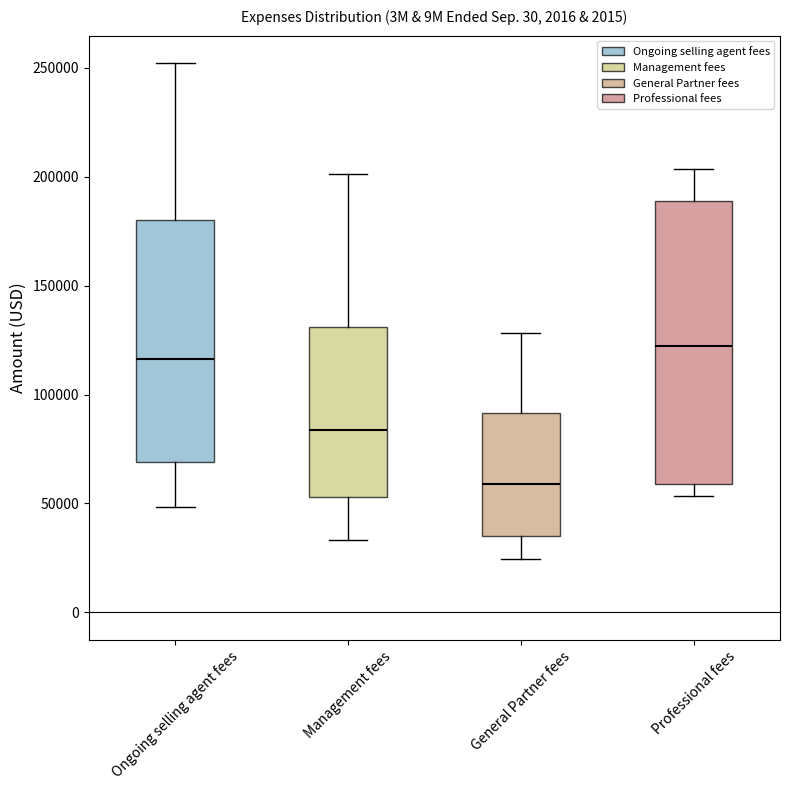

Where is the lower edge of the box for Ongoing selling agent fees on the y-axis? The values are not printed on the chart, so give them approximately, as read against the axis.

70000